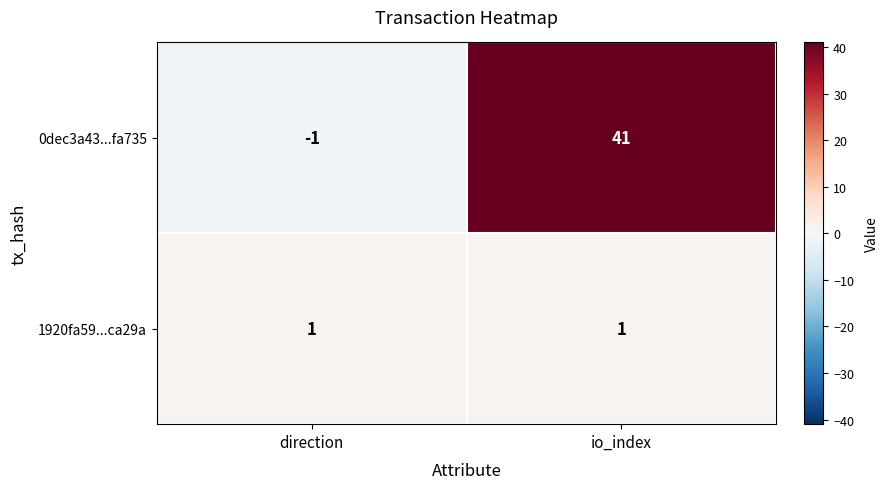

Reading right to left, what are all the values shown in this chart?

0dec3a43...fa735: 41	-1
1920fa59...ca29a: 1	1